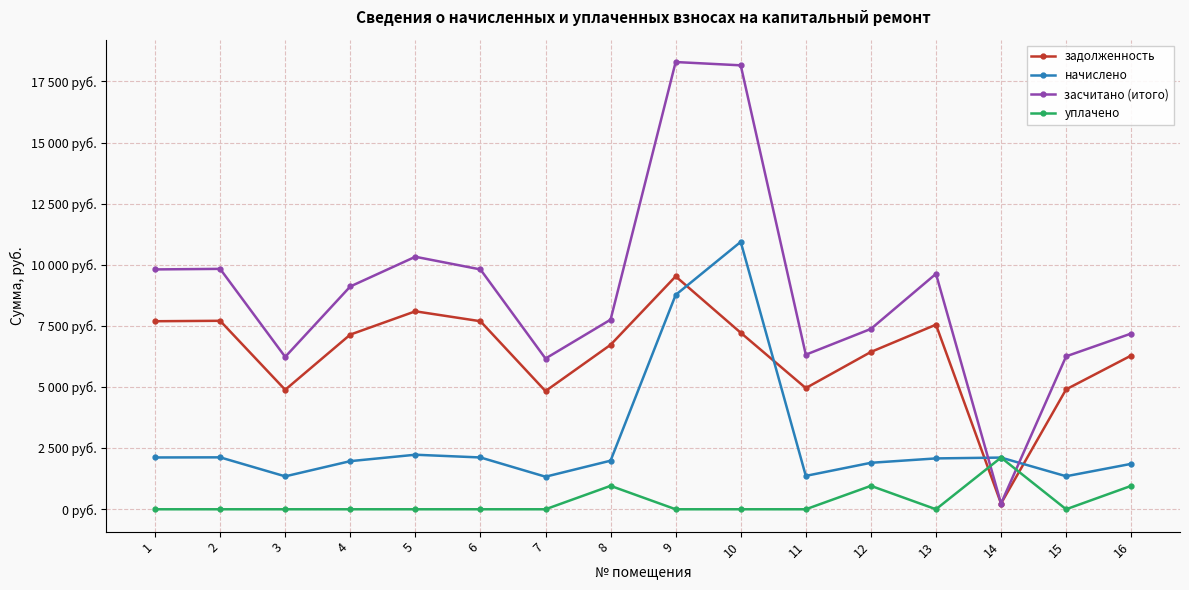

Is this an area chart (filled region under the line)?

No